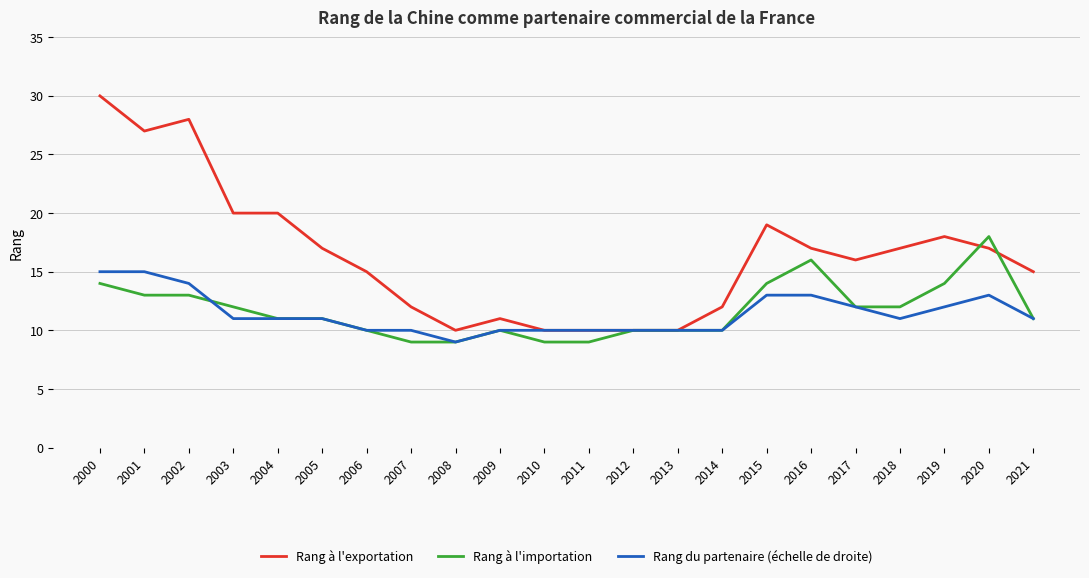

Which category has the highest value across all series?

2000